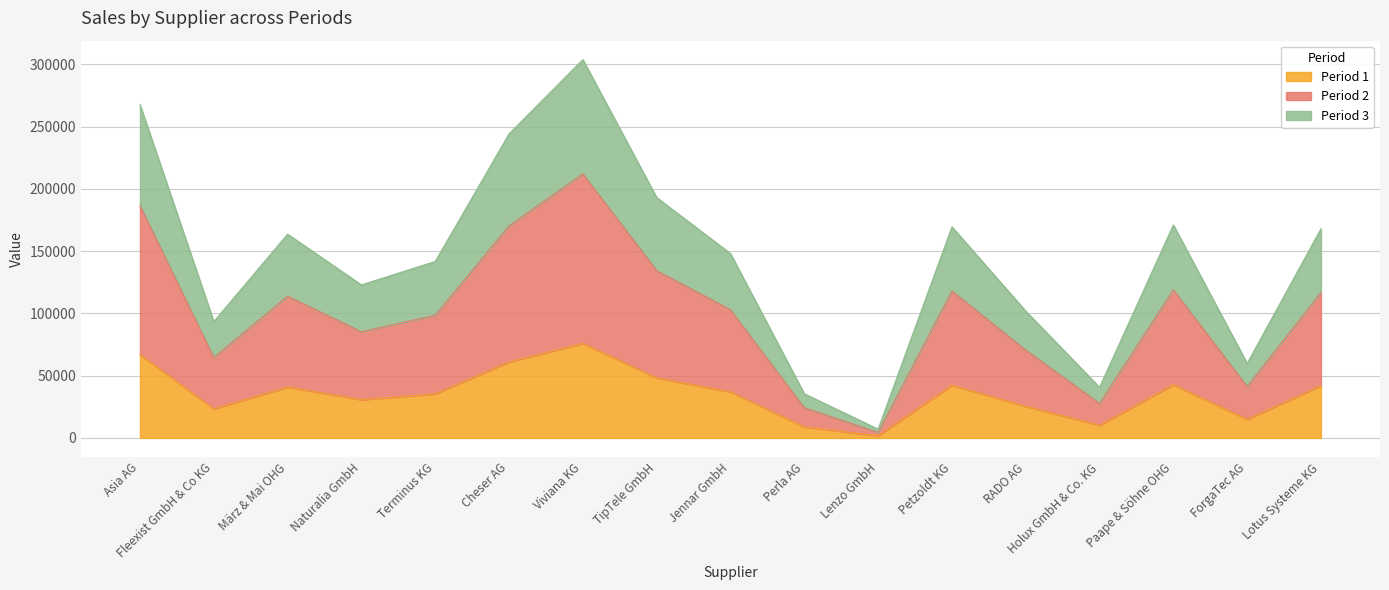

At which category is the sum across all series the highest?

Viviana KG